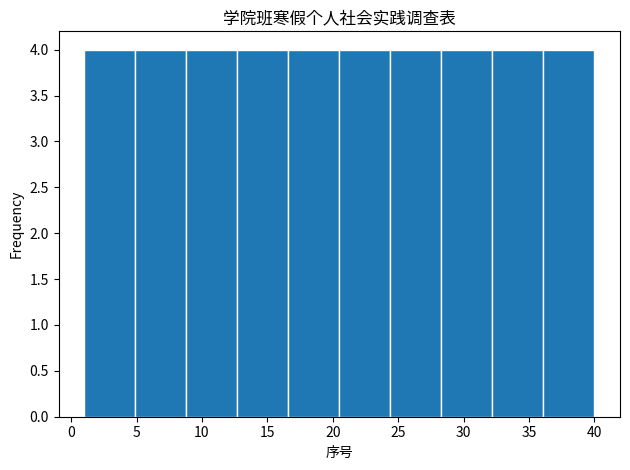

Reading left to right, transcribe this chart: for each bar, give the range it covers on the x-axis and its height. Neither the bar edges nor the heights are printed on the chart, so give them approximately, as read against the axes.

1.0 to 4.9: 4
4.9 to 8.8: 4
8.8 to 12.7: 4
12.7 to 16.6: 4
16.6 to 20.5: 4
20.5 to 24.4: 4
24.4 to 28.3: 4
28.3 to 32.2: 4
32.2 to 36.1: 4
36.1 to 40.0: 4